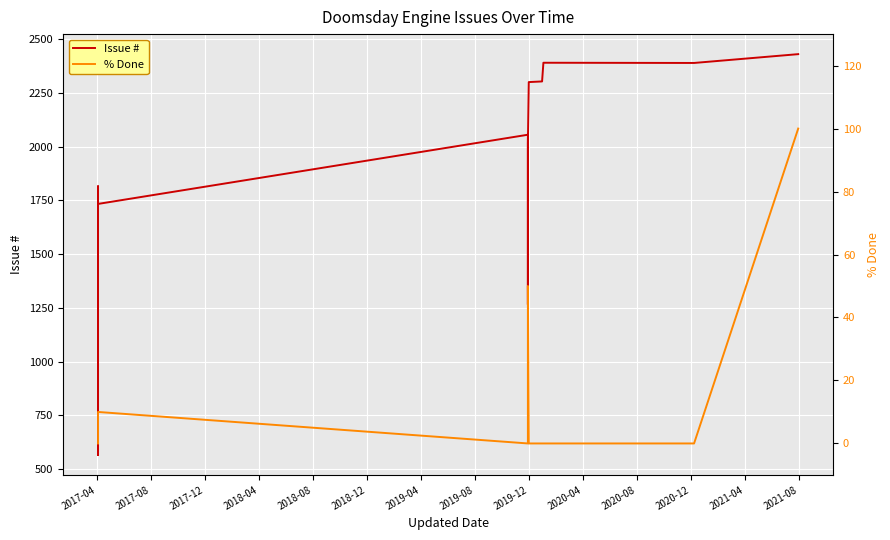

True or false: Issue # and % Done intersect in this chart.

False